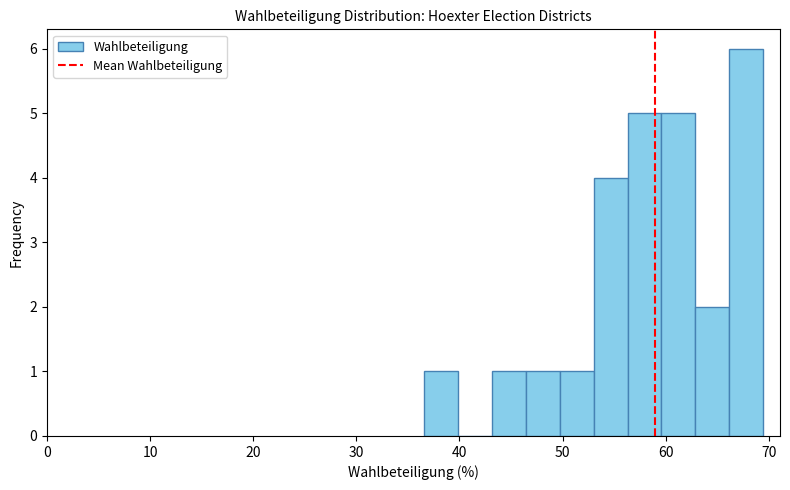

Read against the x-axis, roughly where is the centre of the tallest bar?

68